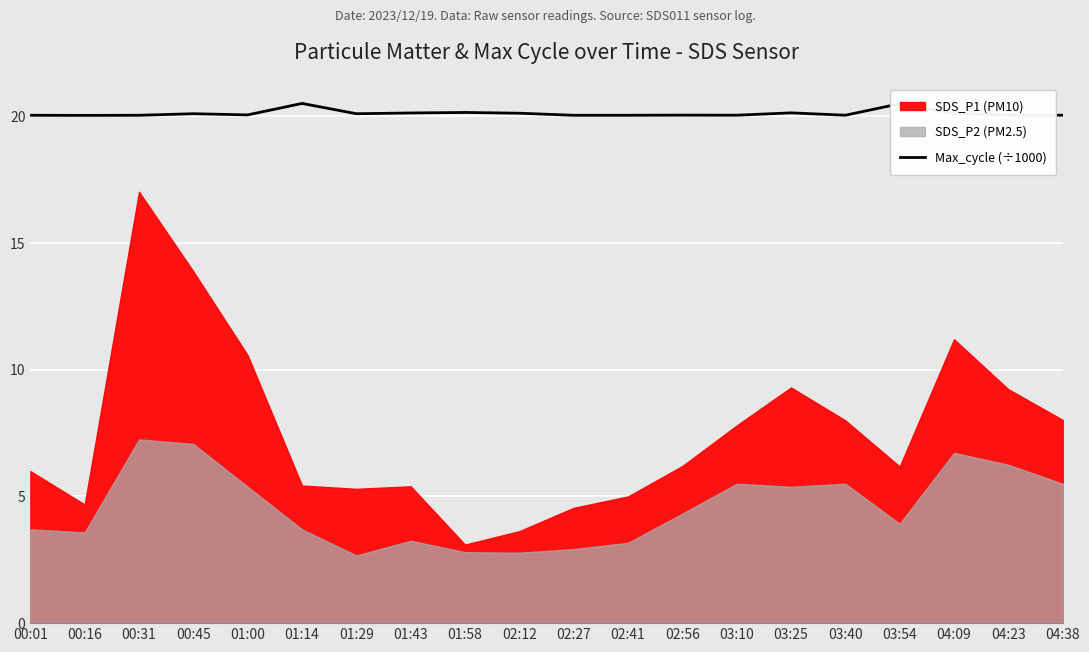

What value does the data have at 01:43?

20.1